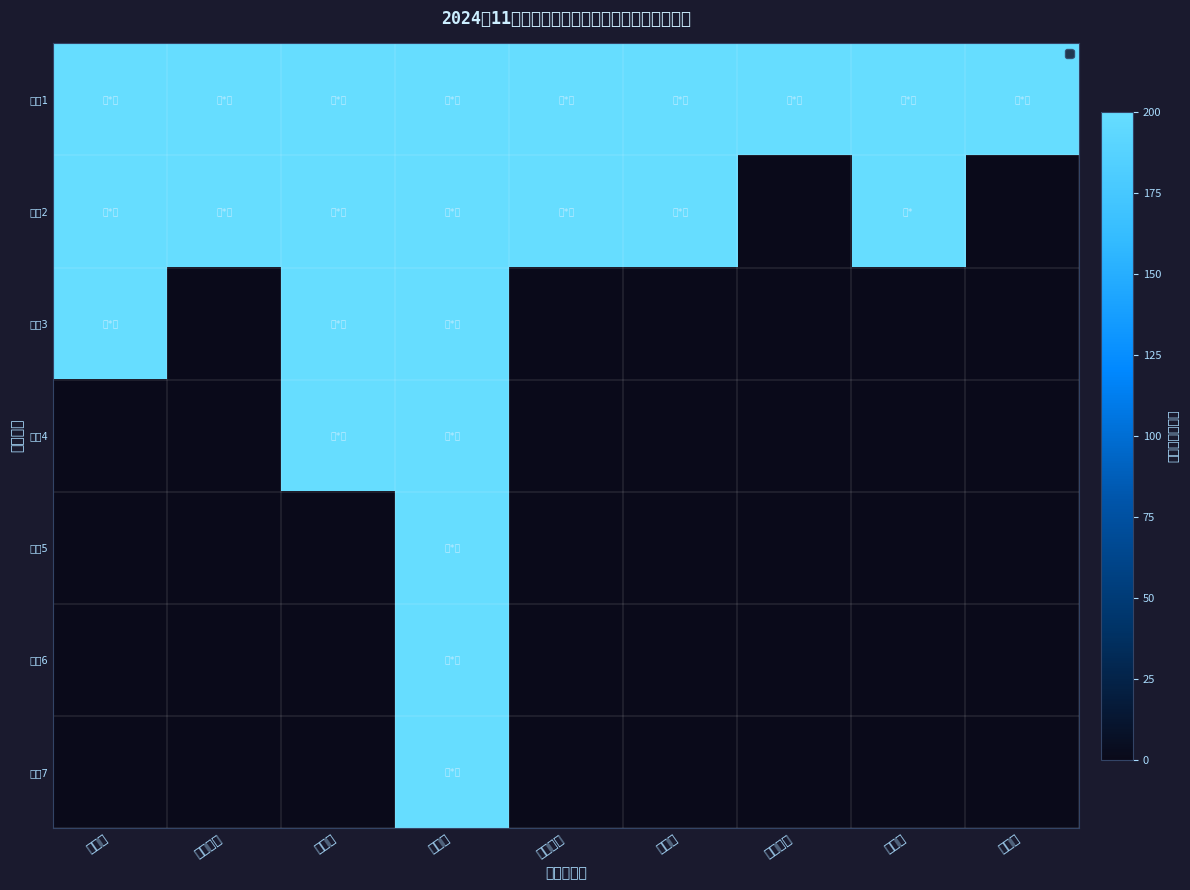

What is the sum of all 序号6 values?

200